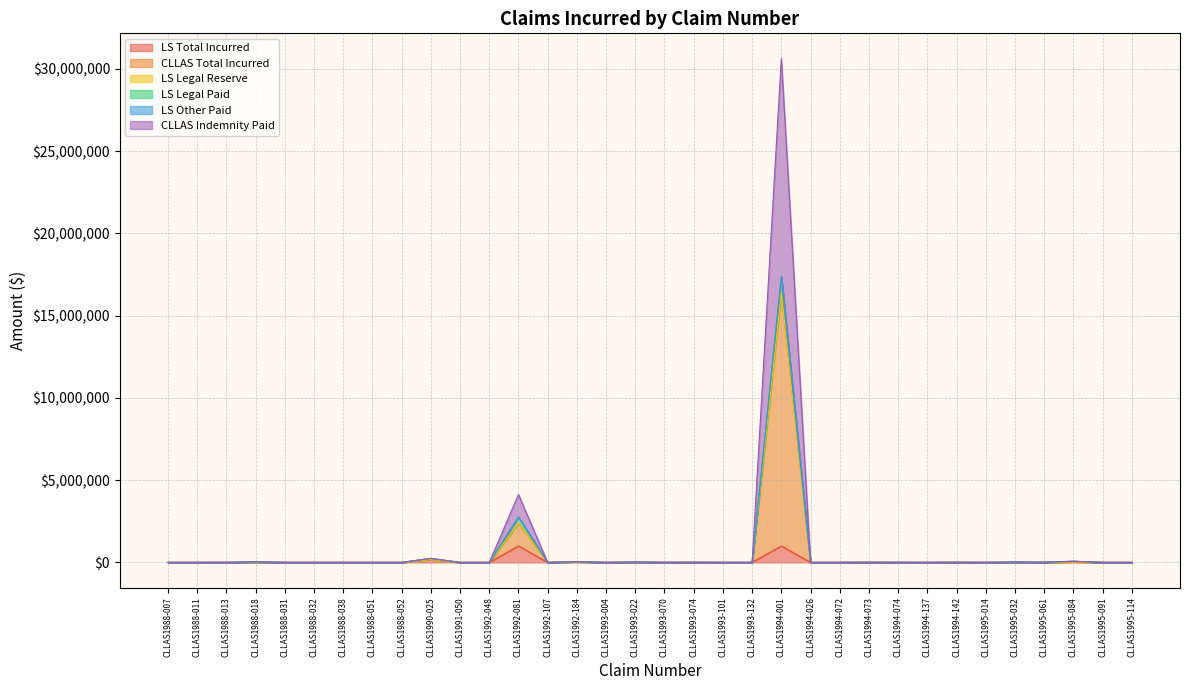

At which category is the sum across all series the highest?

CLLAS1994-001